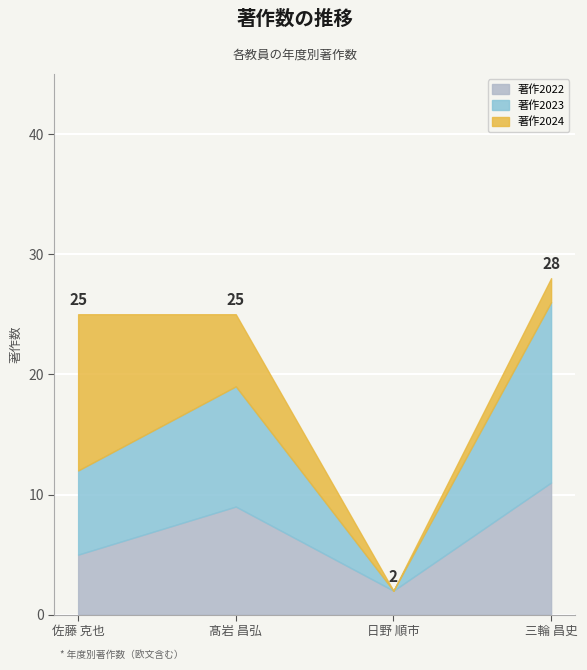

Reading left to right, list all the values displayed in this chart.

著作2022: 5	9	2	11
著作2023: 7	10	0	15
著作2024: 13	6	0	2